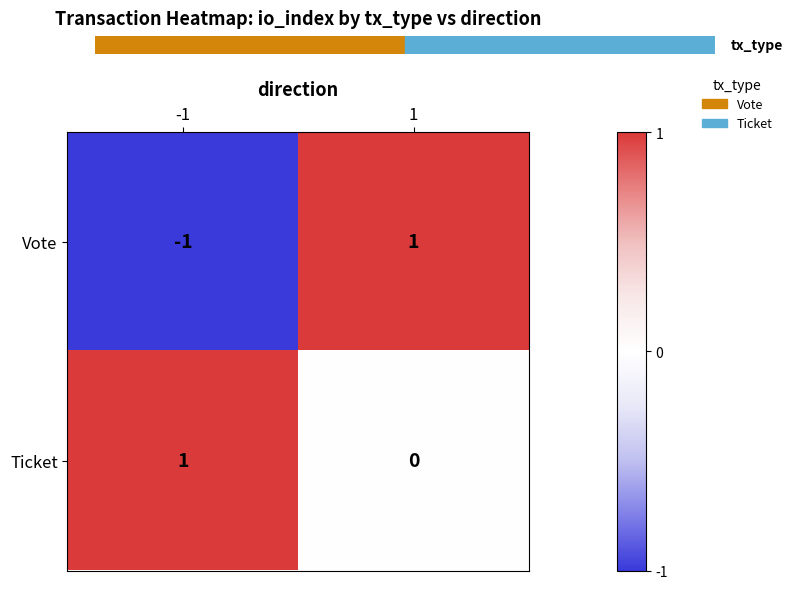

Which series has the widest spread of values?

Vote